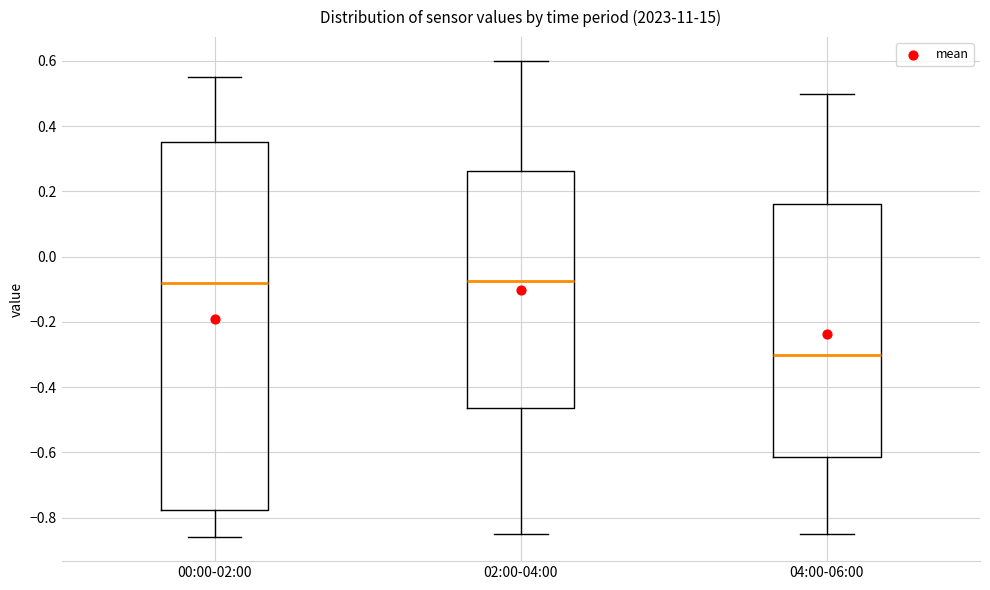

Which box's median line is the lowest?

04:00-06:00